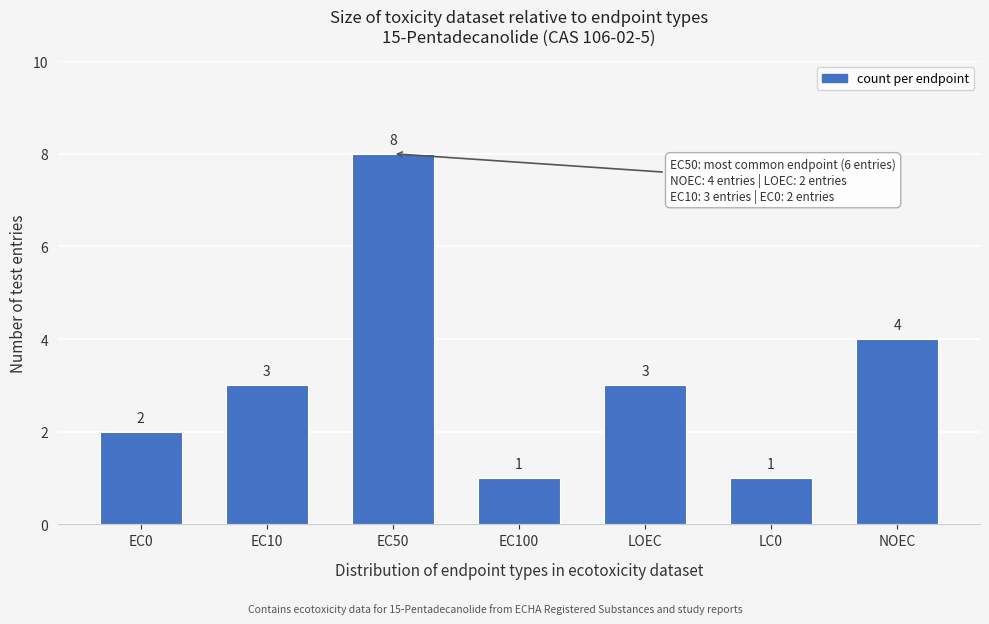

Reading left to right, transcribe all the data shown in this chart.

EC0=2	EC10=3	EC50=8	EC100=1	LOEC=3	LC0=1	NOEC=4